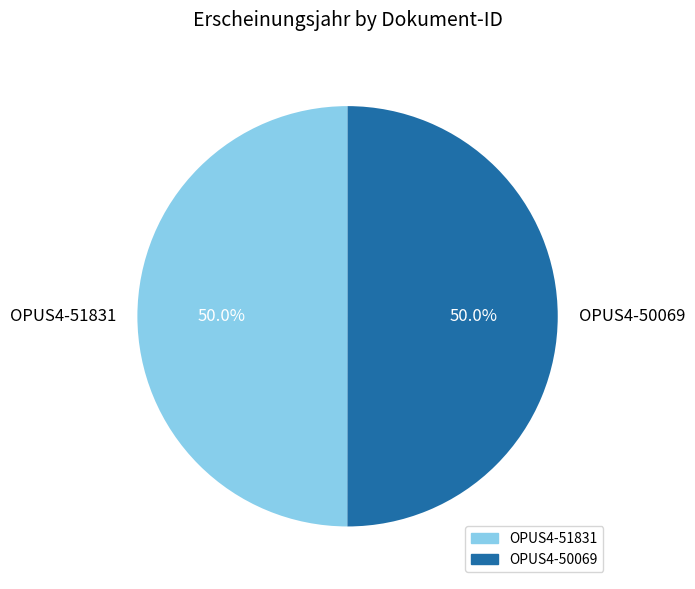

The OPUS4-50069 slice represents 63% of the pie. True or false?

False